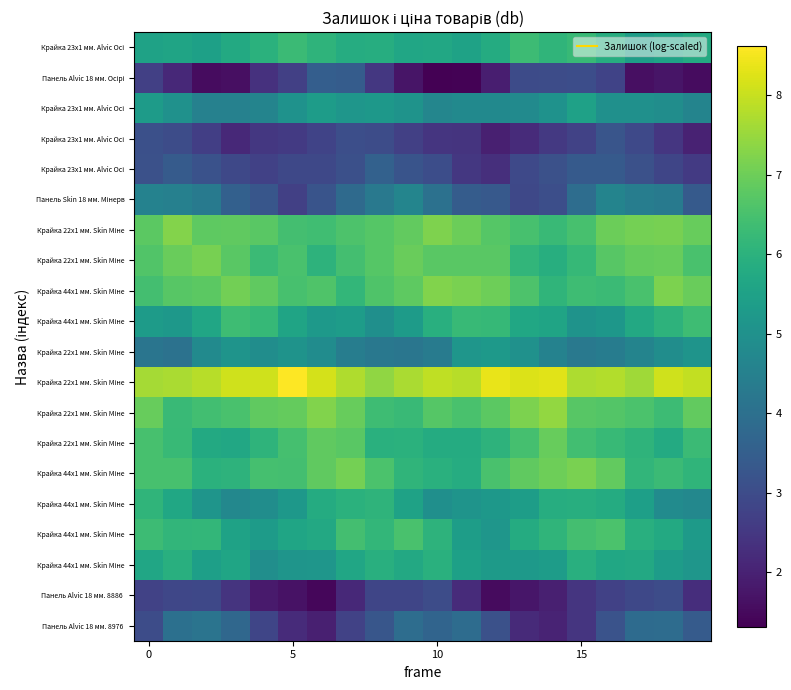

Which category has the lowest value across all series?

10